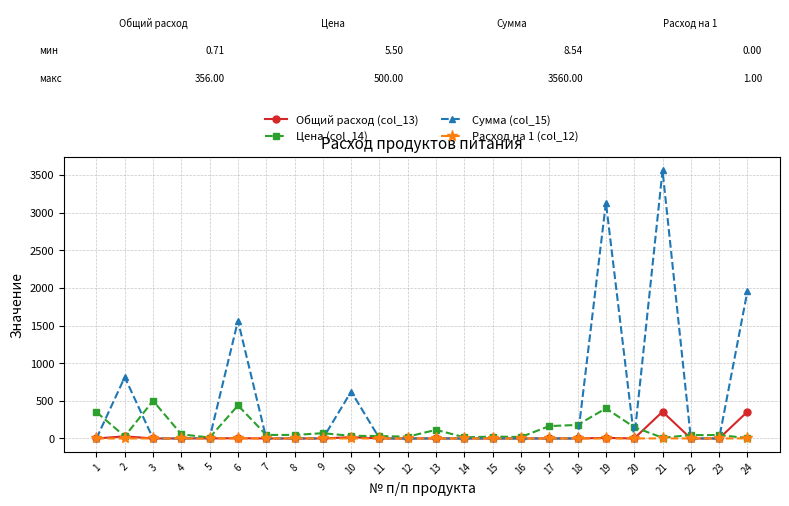

Is this an area chart (filled region under the line)?

No